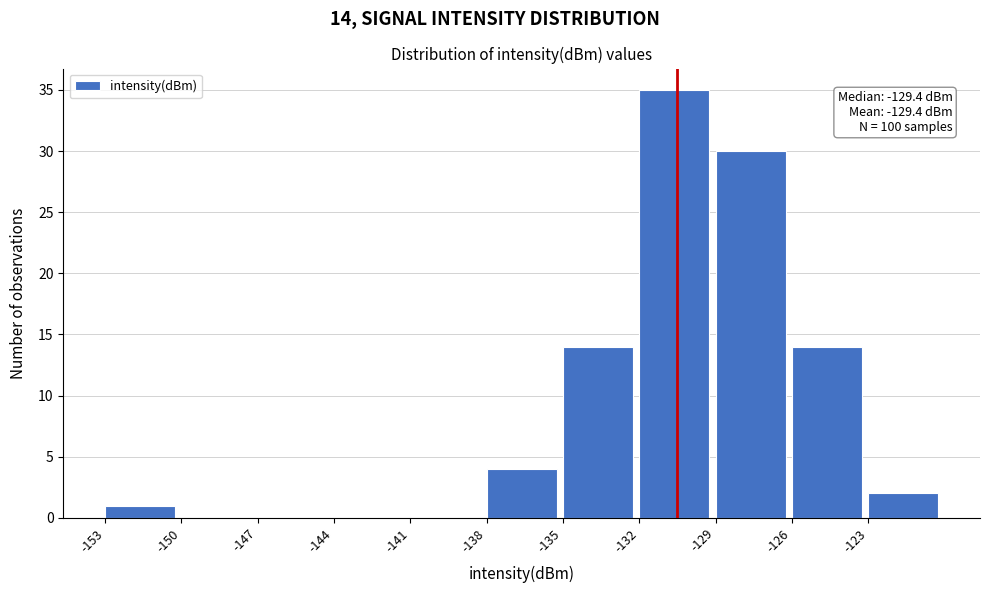

Which range on the x-axis has the tallest bar?

-132 to -129